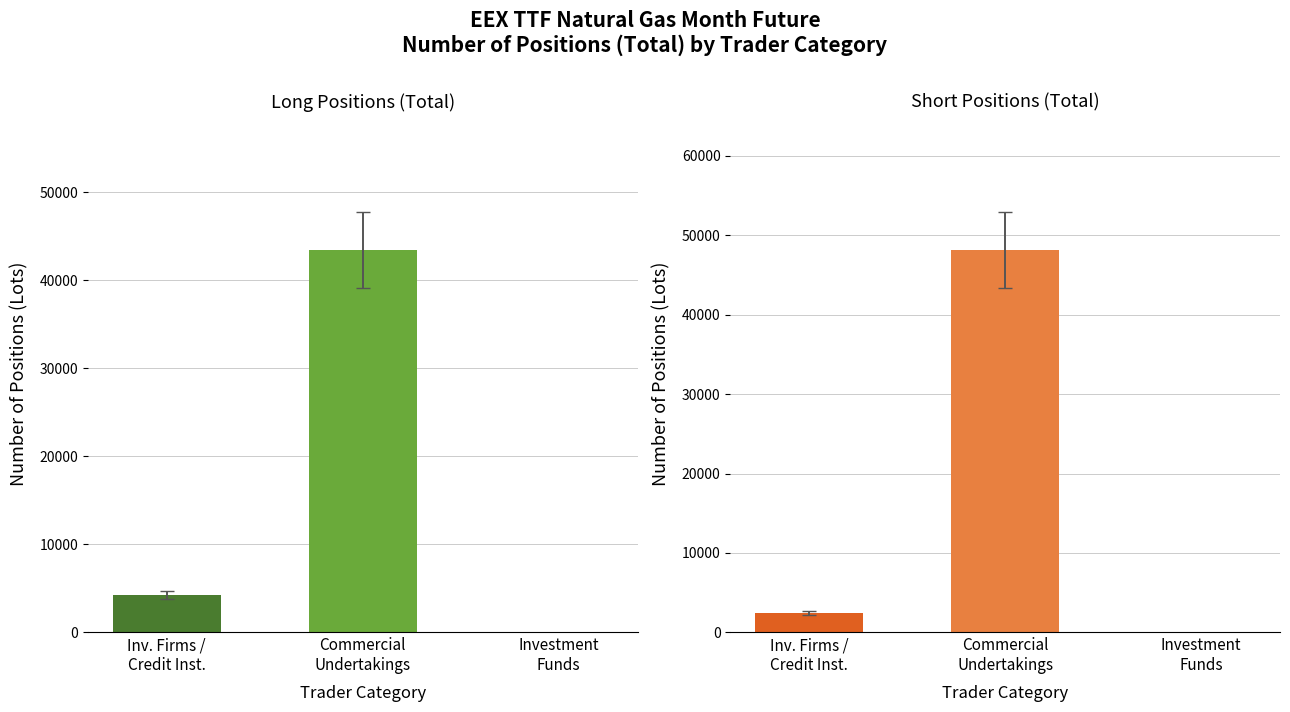

Reading left to right, what are all the values shown in this chart?

Long: Investment Firms or credit institutions=4248.0	Commercial Undertakings=43465.0	Investment Funds=0.0
Short: Investment Firms or credit institutions=2409.0	Commercial Undertakings=48141.9	Investment Funds=0.0